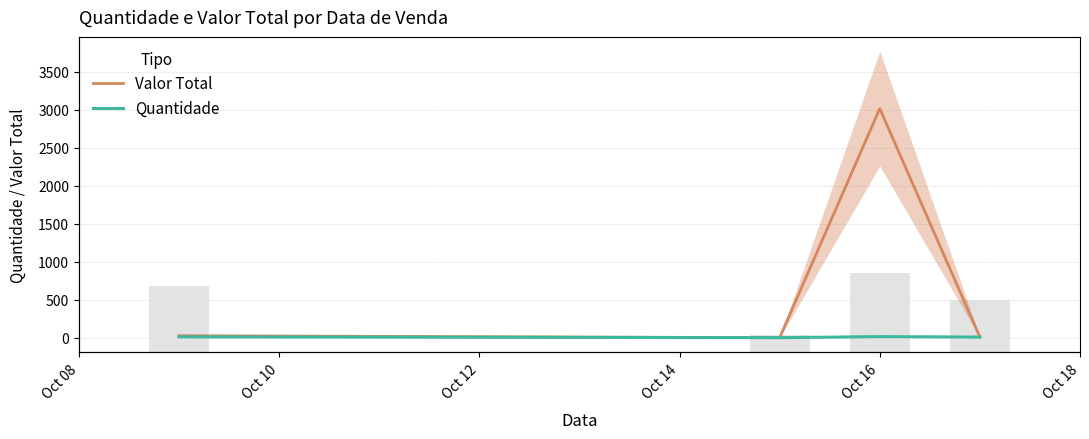

Which series has the largest total across all categories?

Valor Total